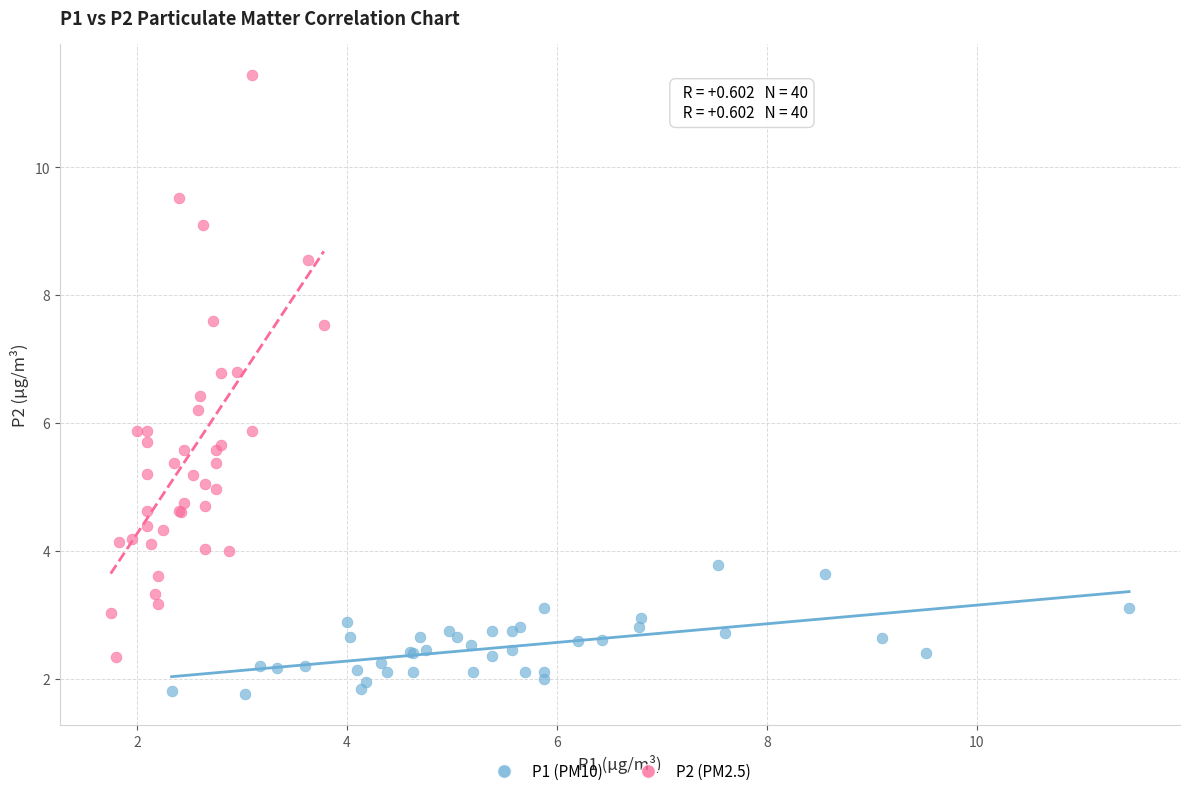

What are all the series names shown in the legend?

P1 (PM10), P2 (PM2.5)